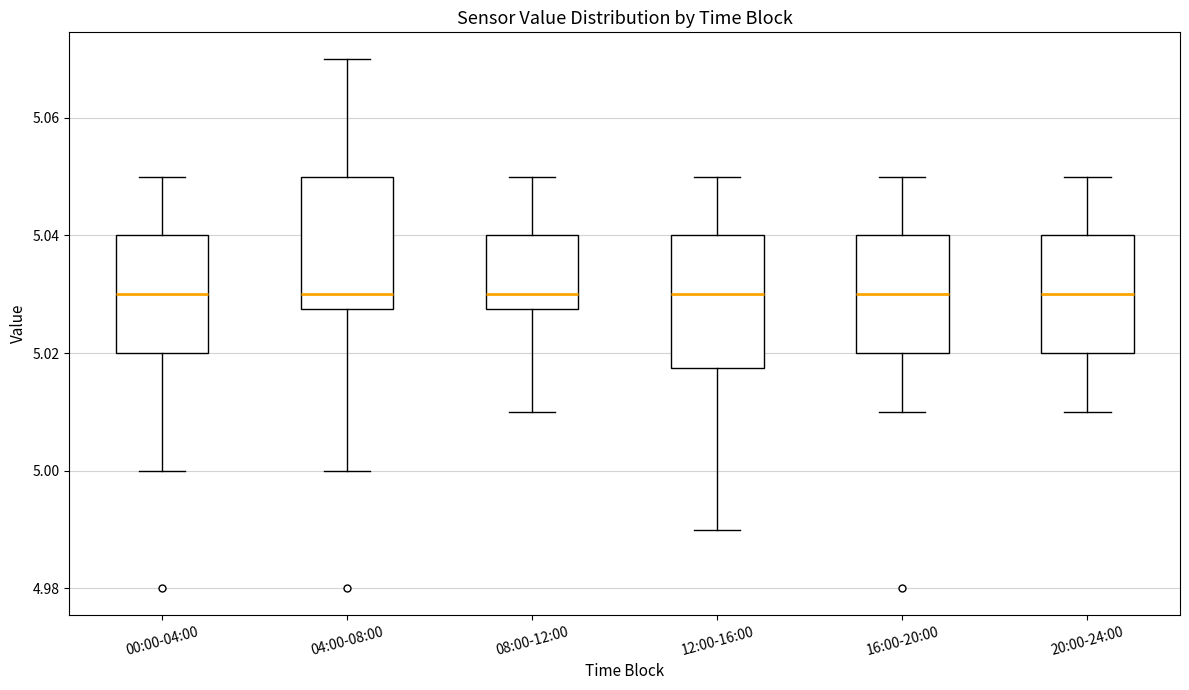

Where is the upper edge of the box for 00:00-04:00 on the y-axis? The values are not printed on the chart, so give them approximately, as read against the axis.

5.040